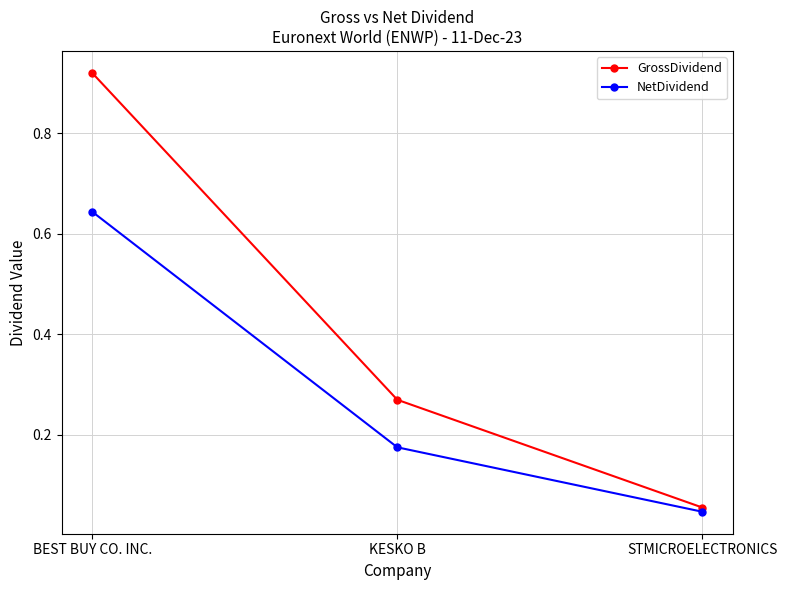

Which series has the largest range (max minus min)?

GrossDividend